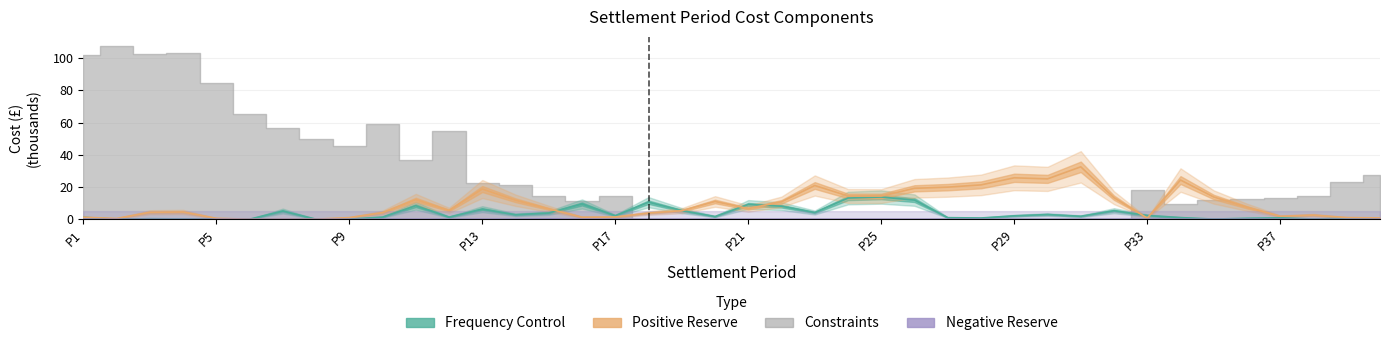

Count the number of categories in the chart.

40